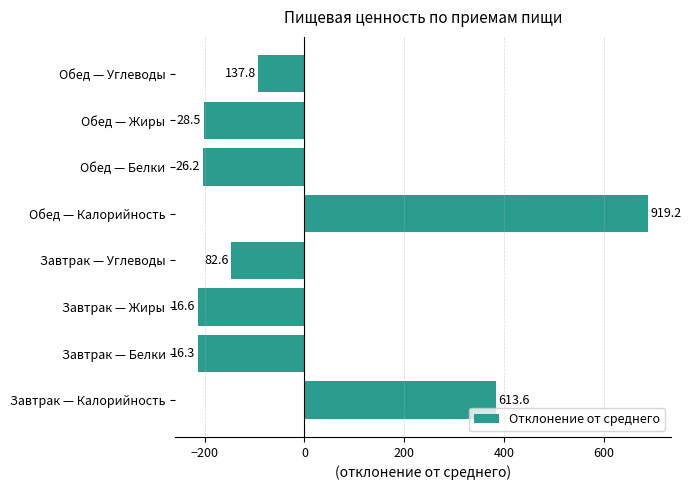

Does the chart contain any negative values?

Yes